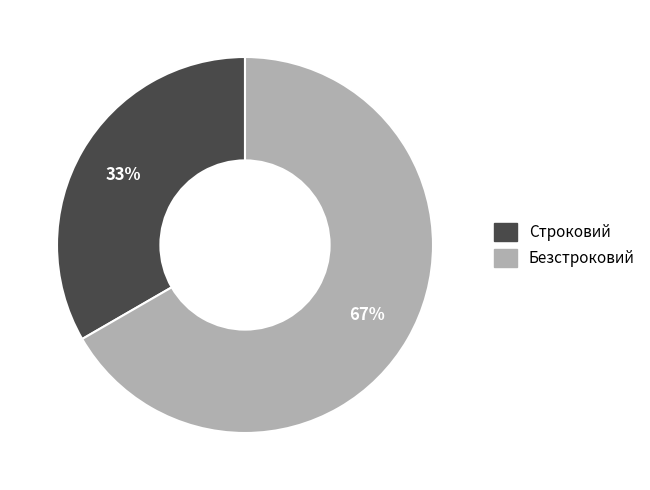

True or false: Безстроковий accounts for 67% of the total.

True